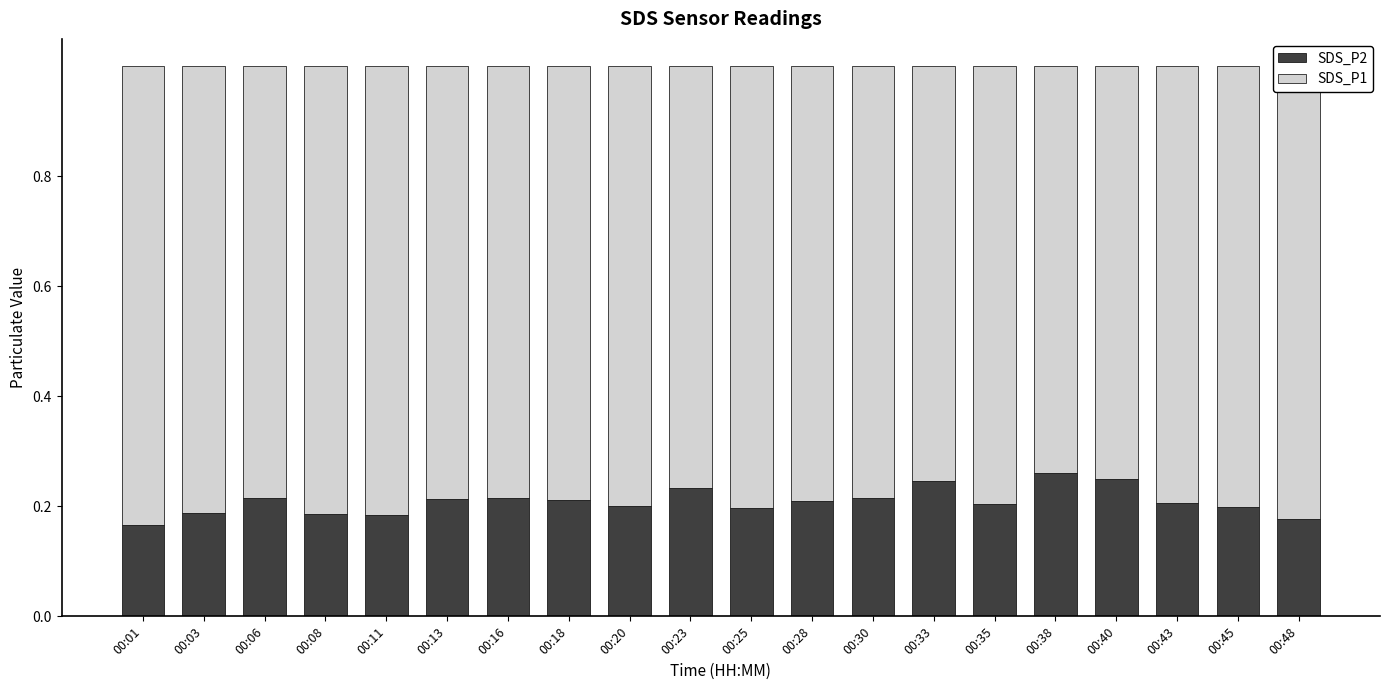

What is the sum of the SDS_P2 values at 00:03 and 00:45?

0.4